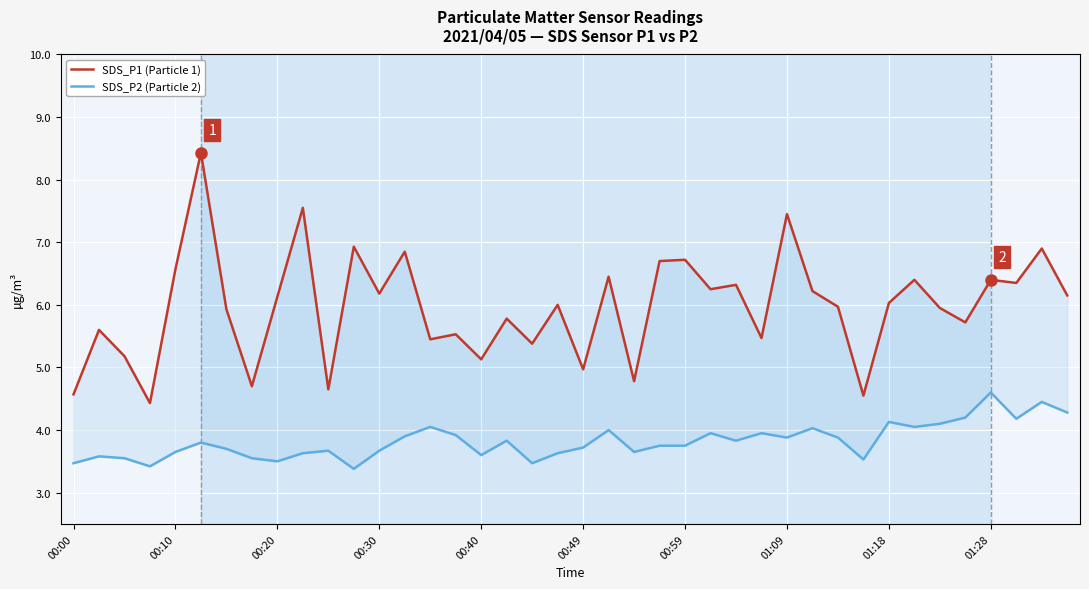

True or false: SDS_P2 (Particle 2) and SDS_P1 (Particle 1) intersect in this chart.

False